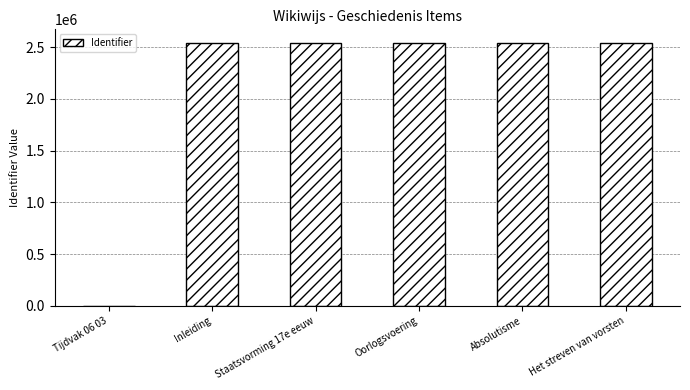

What is the sum of the values at Inleiding and Oorlogsvoering?

5090742